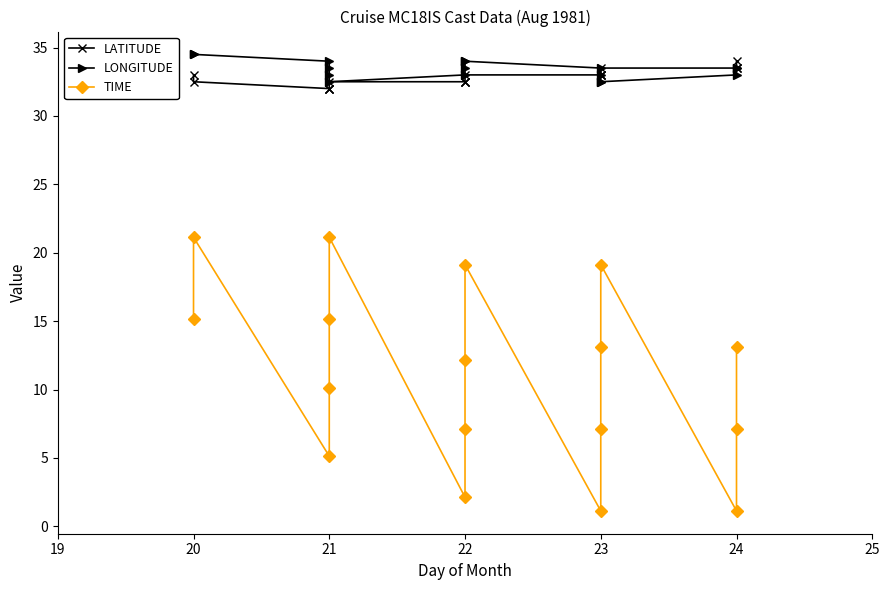

True or false: LONGITUDE and LATITUDE cross at least once.

False